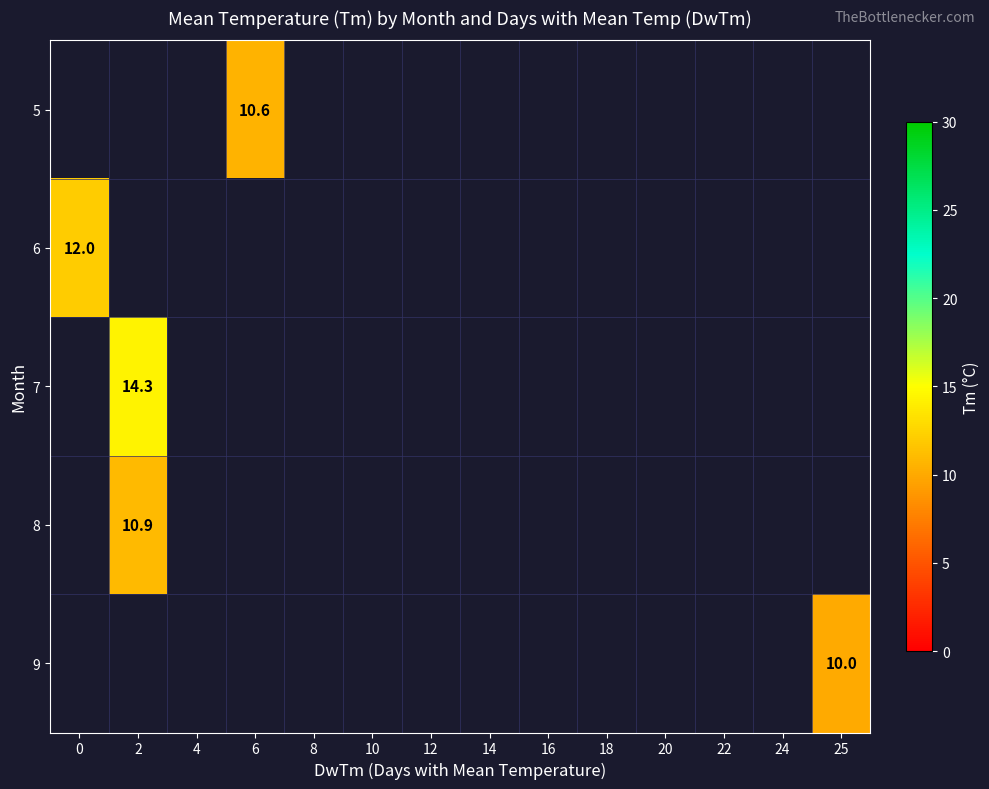

True or false: 9 has a value of 3.5 at 25.

False